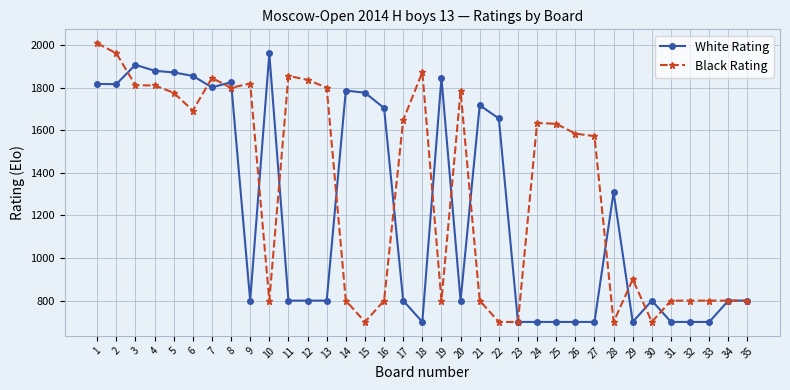

Is it true that Black Rating equals 800 at 34?

True